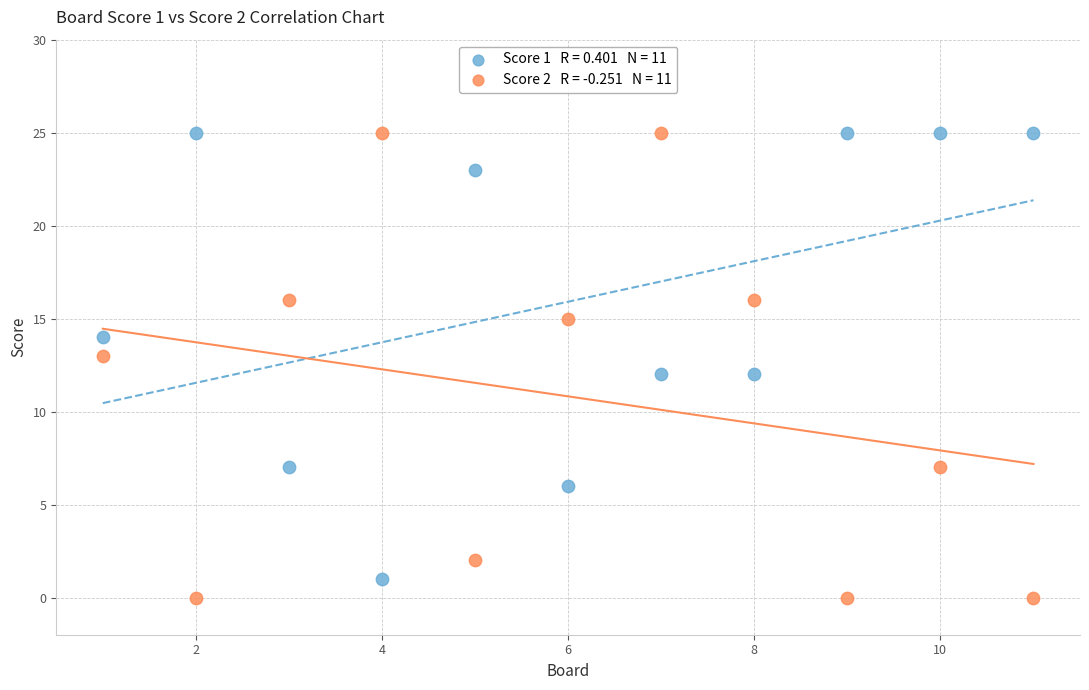

Across all data points, what is the range of Y values (max minus min)?

25